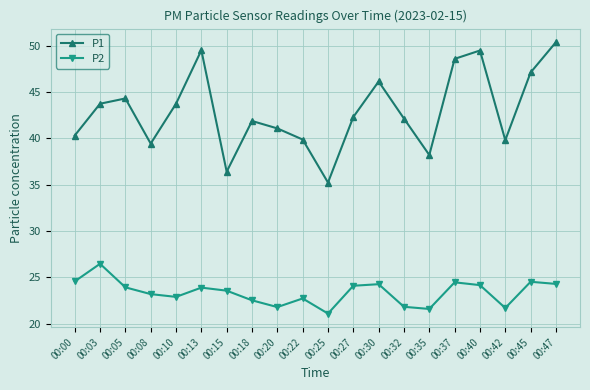

Where is the first local maximum for P1?

00:05